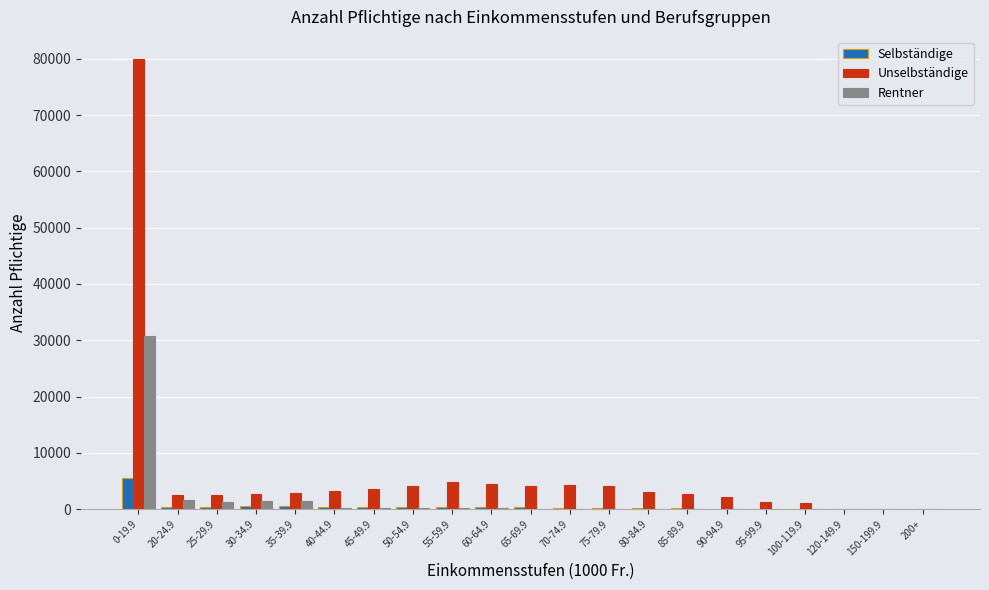

At which category does the chart reach its peak across all series?

0-19.9